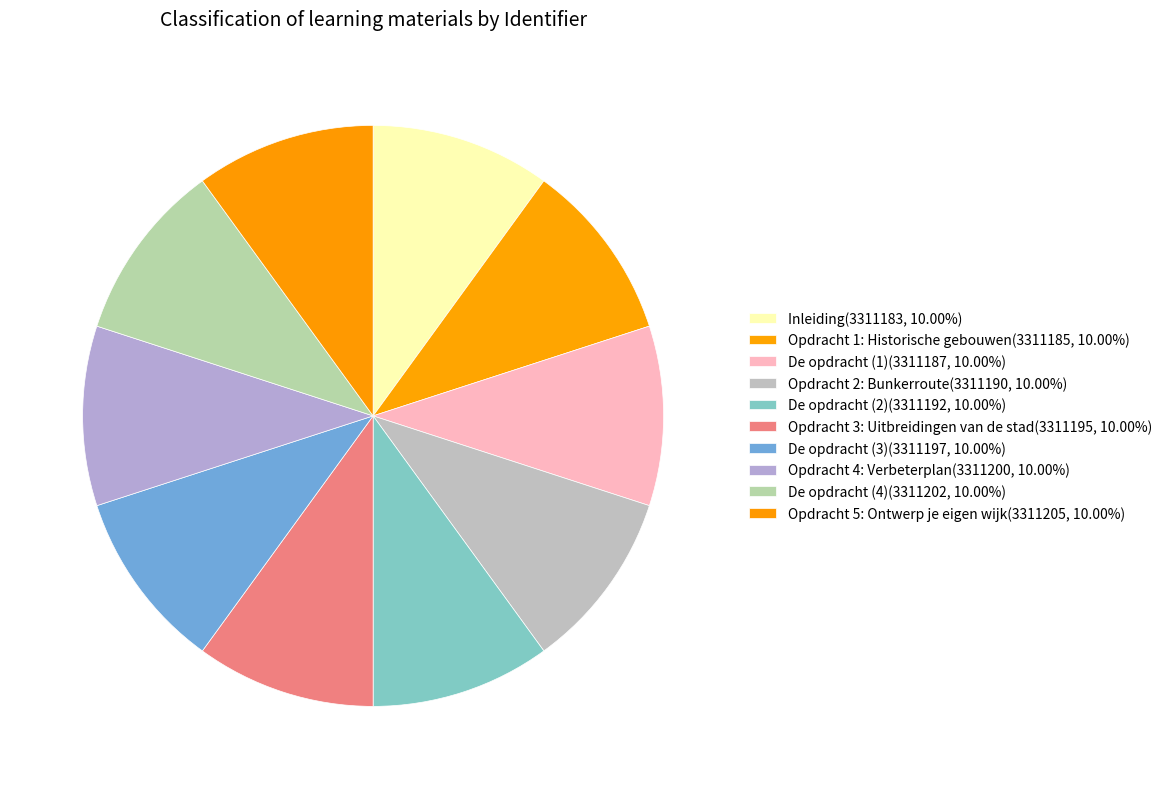

Is De opdracht (3) the majority of the pie?

No